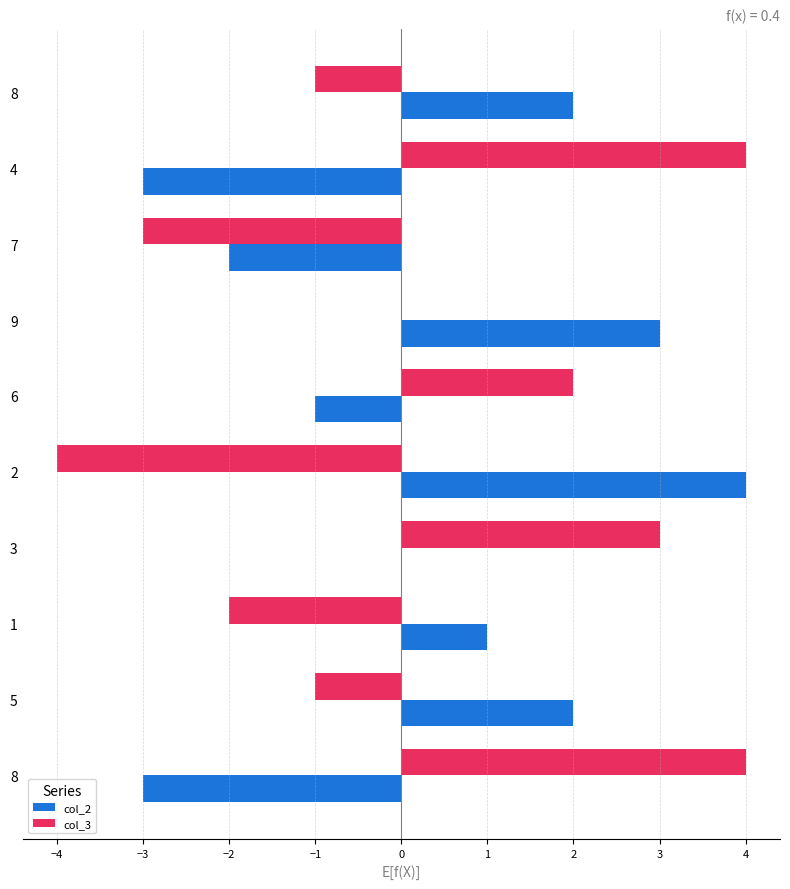

At 1, list the series in order from smallest to largest.

col_3, col_2